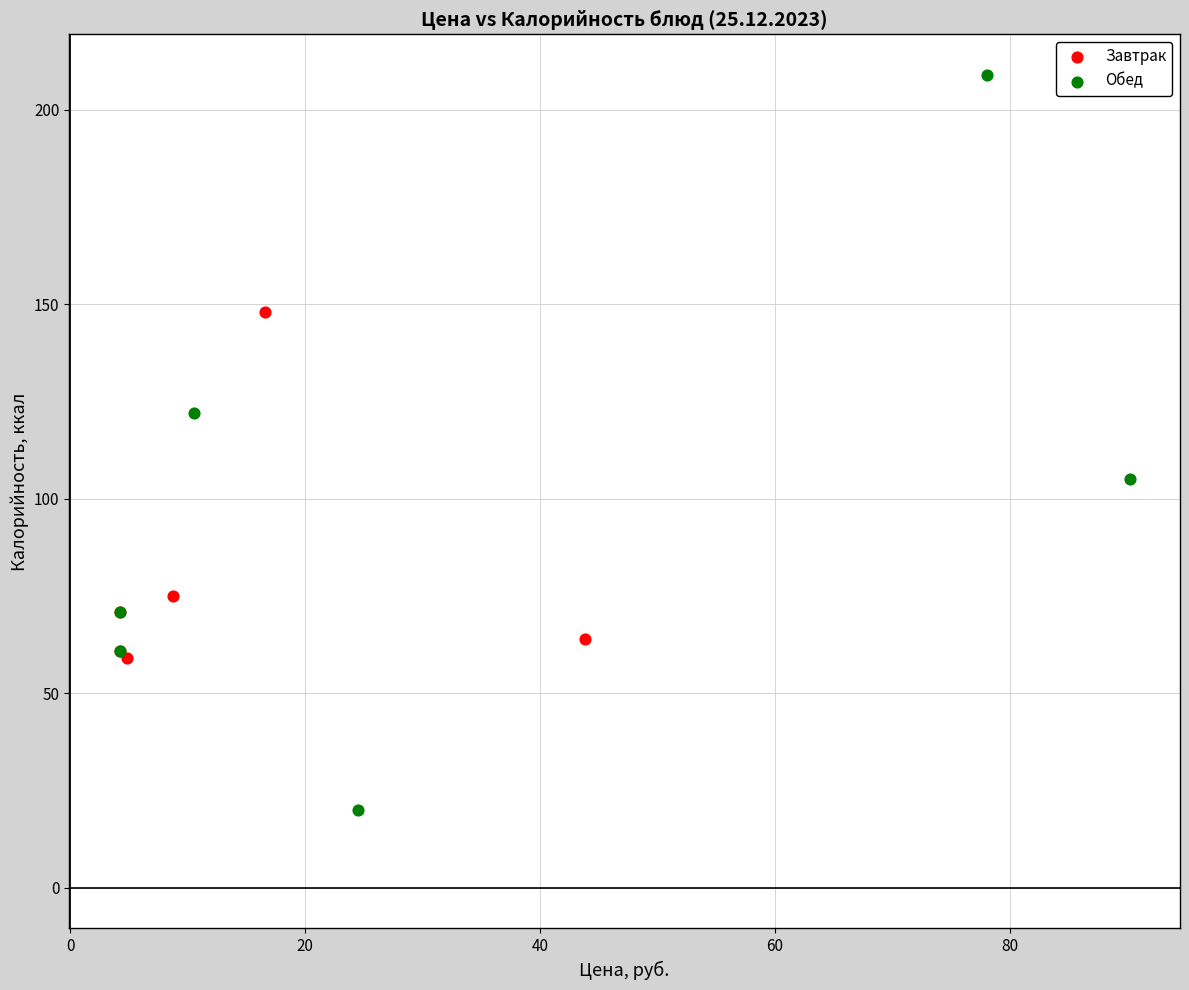

Which series reaches the maximum Y coordinate?

Обед